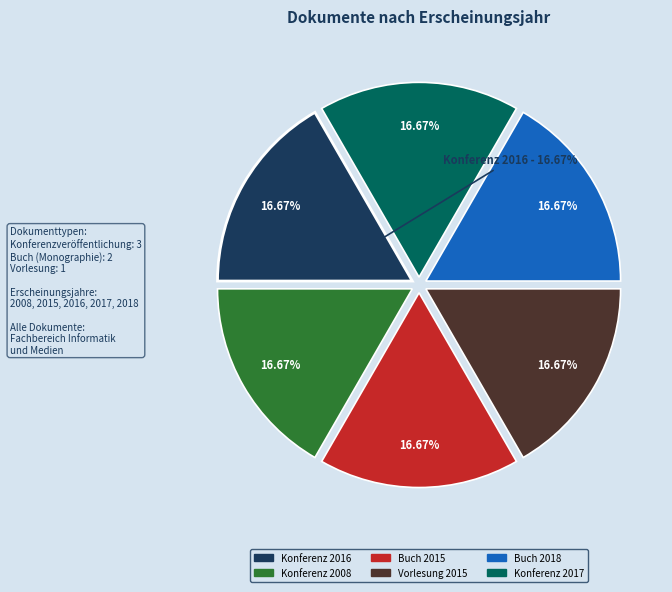

Is there a majority slice in this chart?

No